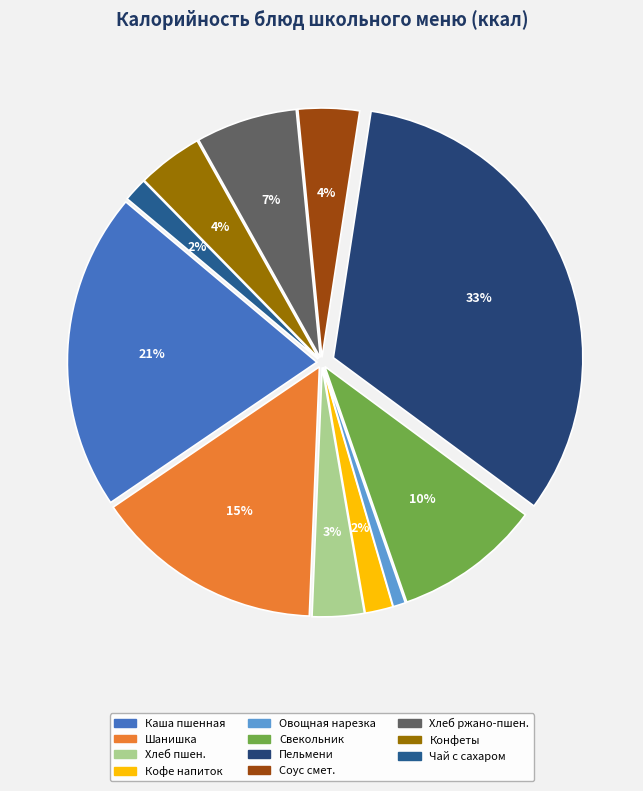

How many segments does this pie chart have?

11